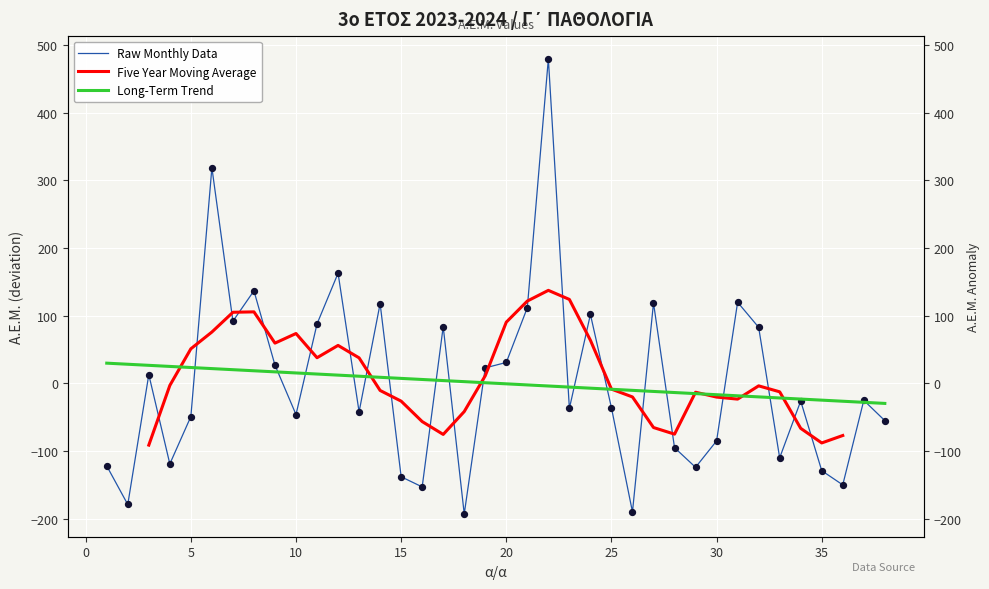

What is the change in value from 9 to 24?

+75.0